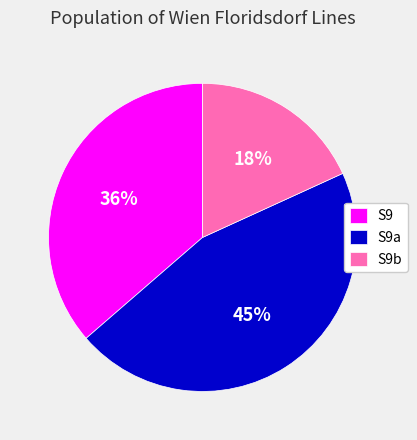

To the nearest percent, what is the difference between the S9a and S9b slice percentages?

27%